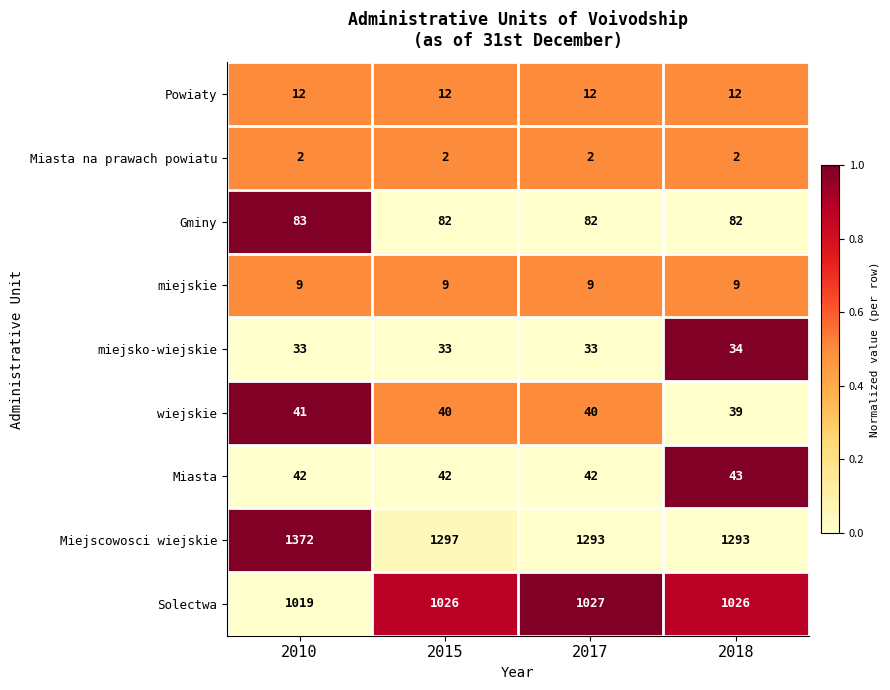

What is the total value across all series at 2017?

2540